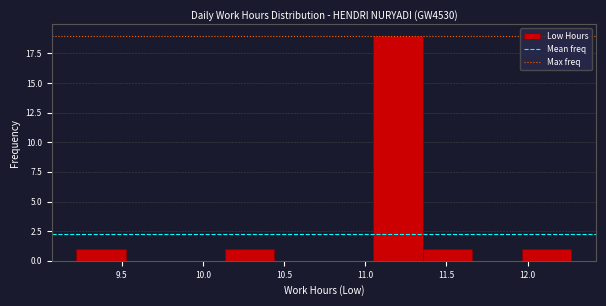

Reading left to right, transcribe this chart: for each bar, give the range it covers on the x-axis and its height. Neither the bar edges nor the heights are printed on the chart, so give them approximately, as read against the axes.

9.220 to 9.525: 1
9.525 to 9.830: 0
9.830 to 10.135: 0
10.135 to 10.440: 1
10.440 to 10.745: 0
10.745 to 11.050: 0
11.050 to 11.355: 19
11.355 to 11.660: 1
11.660 to 11.965: 0
11.965 to 12.270: 1